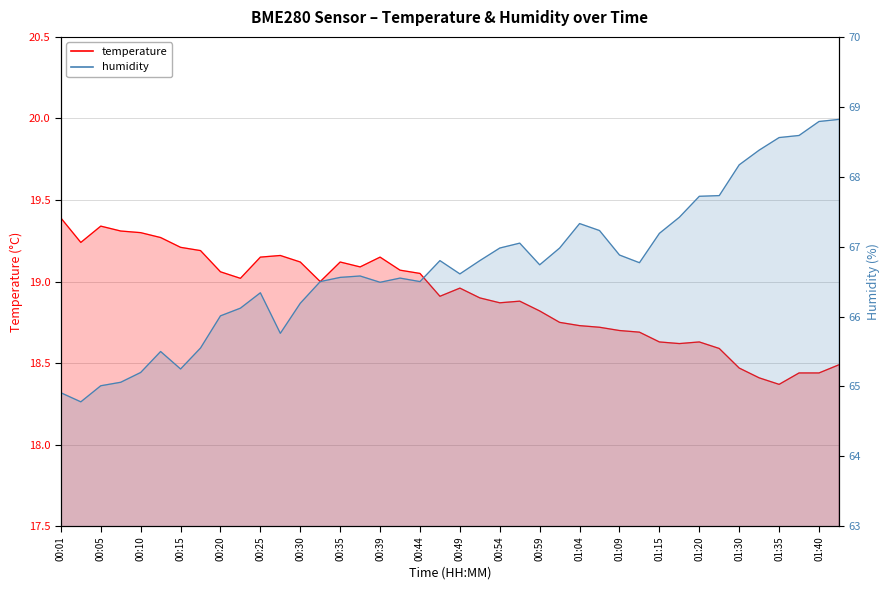

At which category does humidity reach its first local peak?

00:13